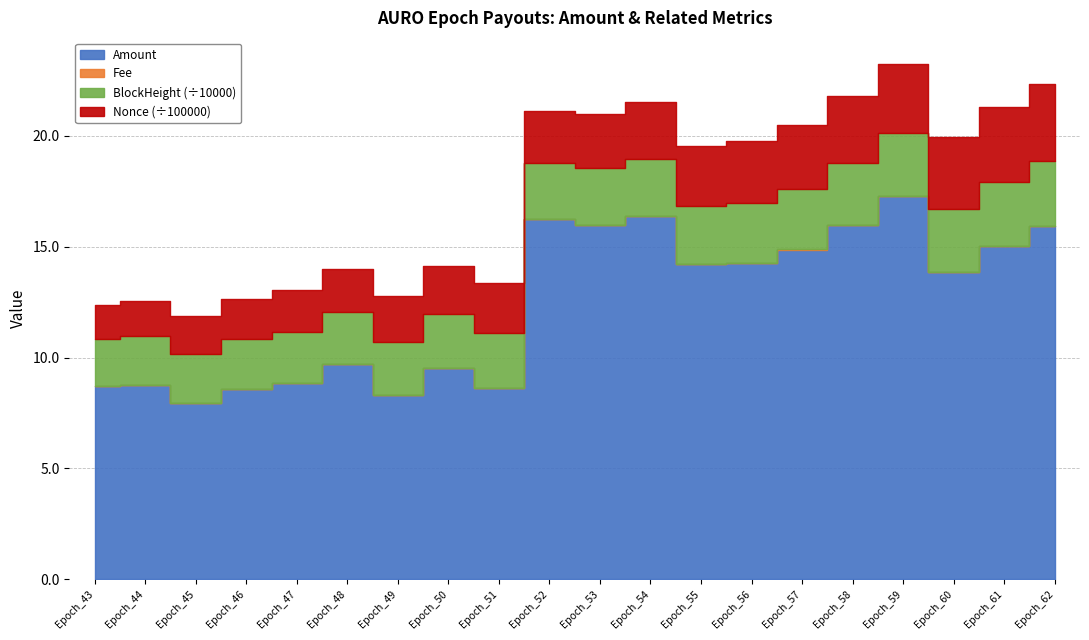

At how many categories does at least one series exceed 10?

11